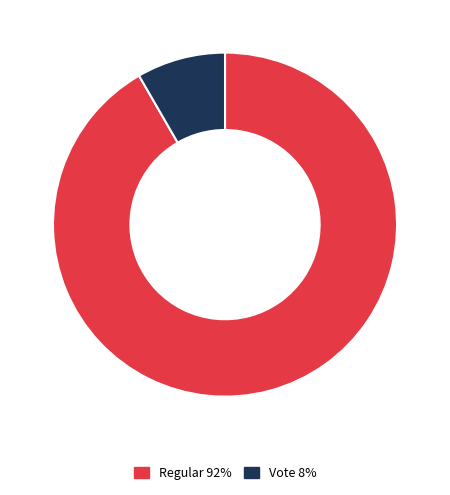

Is the sum of Regular and Vote greater than half?

Yes